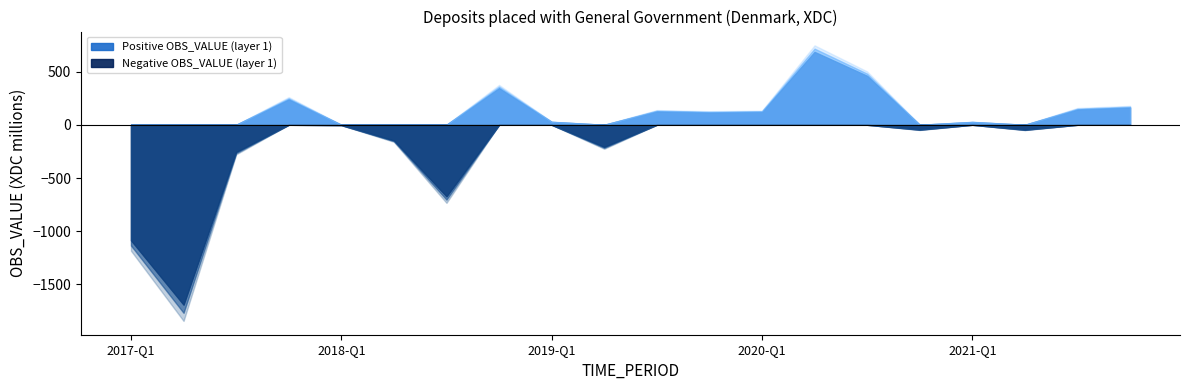

Rank the categories by value from highest to lowest.

2020-Q2, 2020-Q3, 2018-Q4, 2017-Q4, 2021-Q4, 2021-Q3, 2019-Q3, 2020-Q1, 2019-Q4, 2019-Q1, 2021-Q1, 2018-Q1, 2020-Q4, 2021-Q2, 2018-Q2, 2019-Q2, 2017-Q3, 2018-Q3, 2017-Q1, 2017-Q2